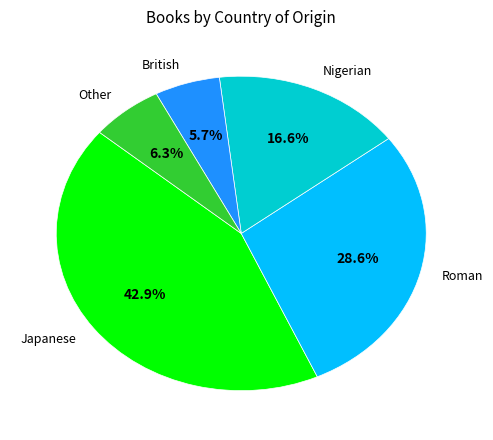

The Japanese slice represents 51% of the pie. True or false?

False